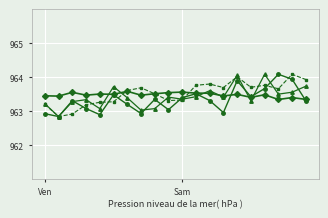

What is the greatest value displayed?

964.1